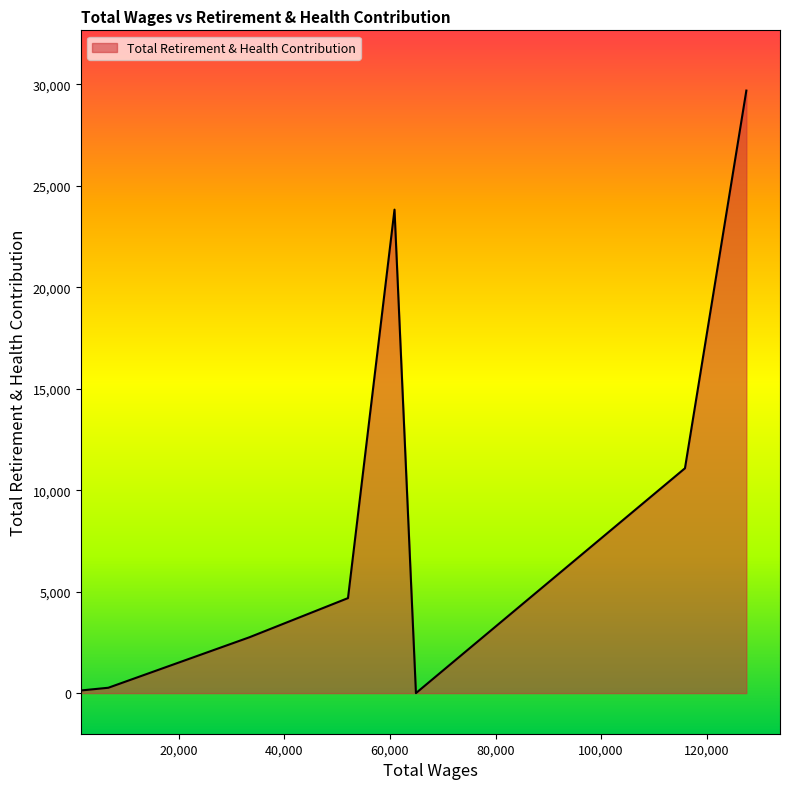

True or false: there are more than 0 points higher than both neighbors.

True